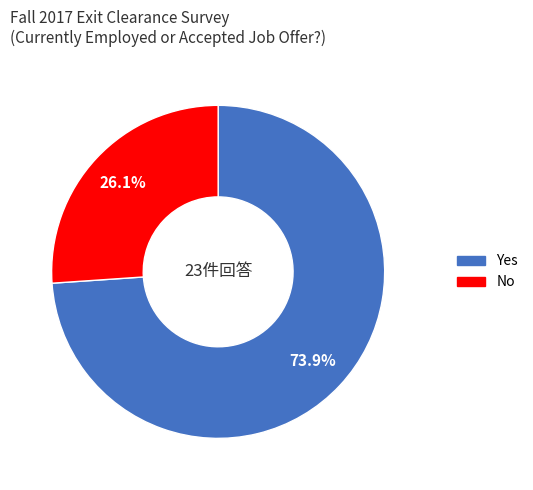

How many slices are in this pie chart?

2